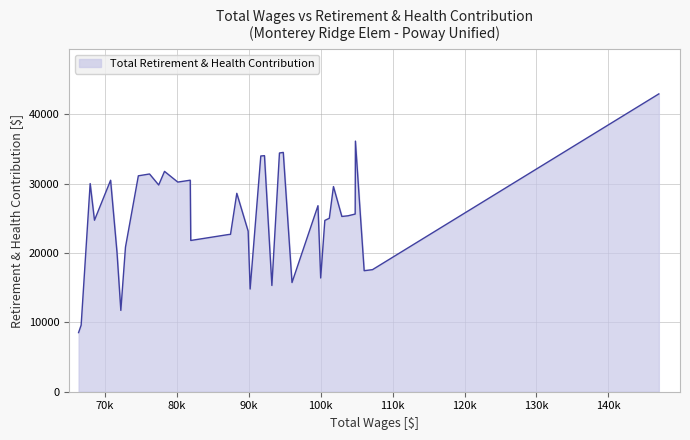

What is the minimum value shown in the chart?

8526